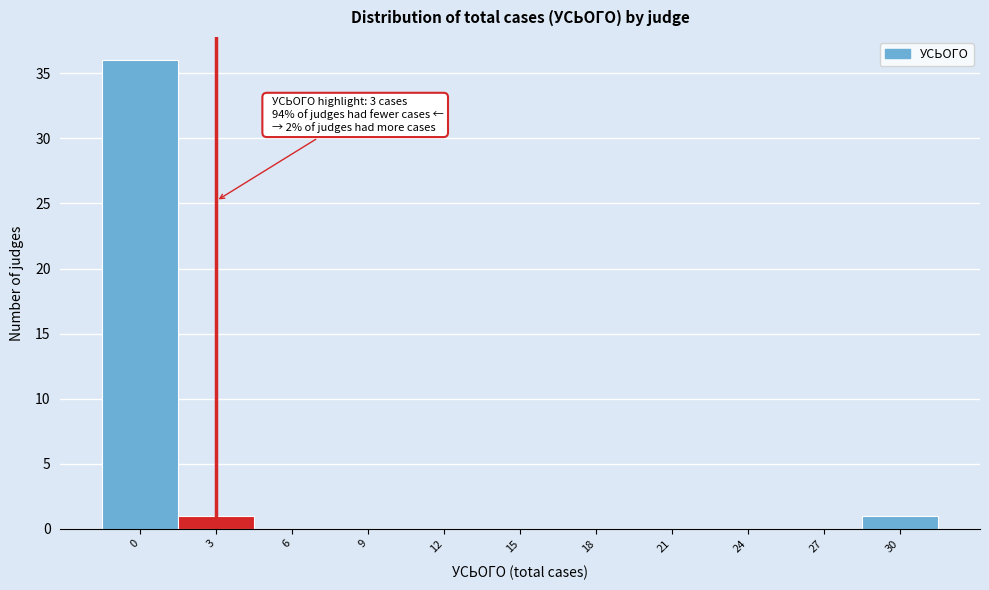

Reading right to left, what are all the values shown in this chart?

30=1	27=0	24=0	21=0	18=0	15=0	12=0	9=0	6=0	3=1	0=36